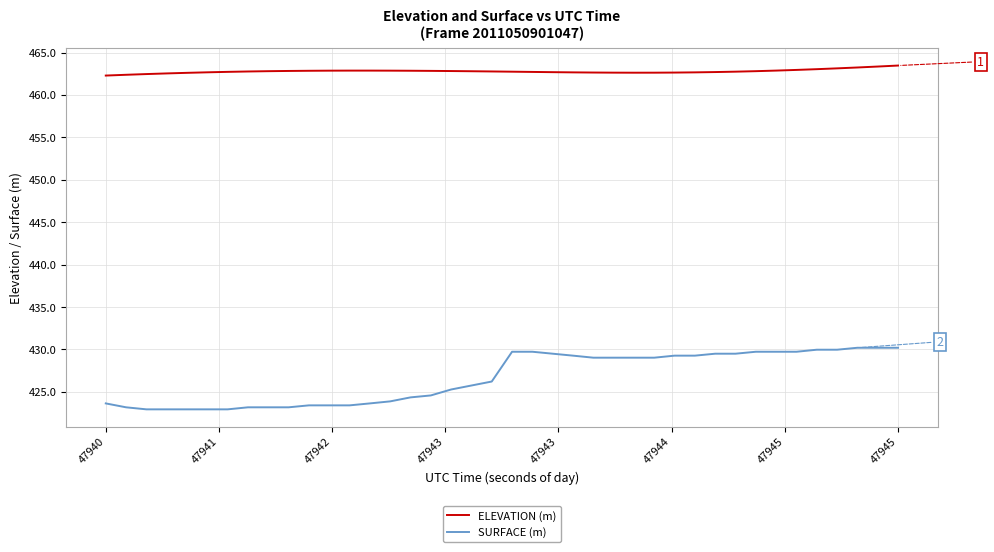

True or false: SURFACE (m) and ELEVATION (m) intersect in this chart.

False